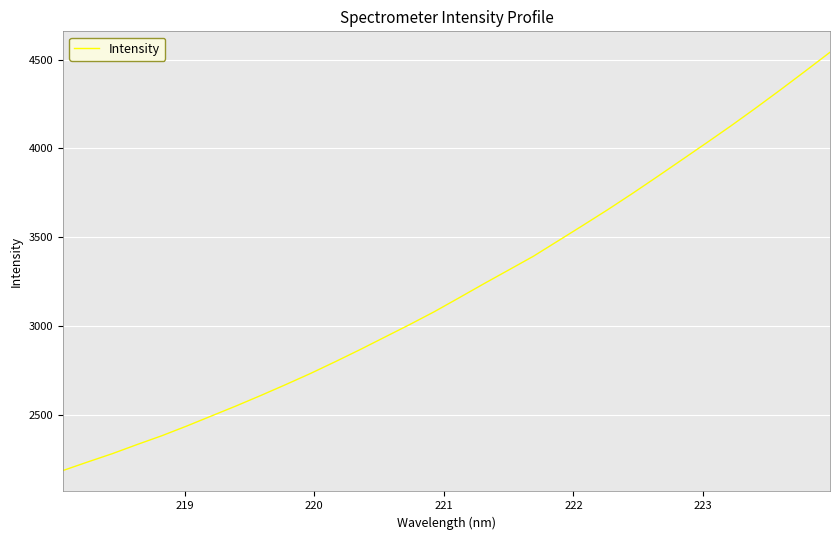

What is the greatest value displayed?

4541.1